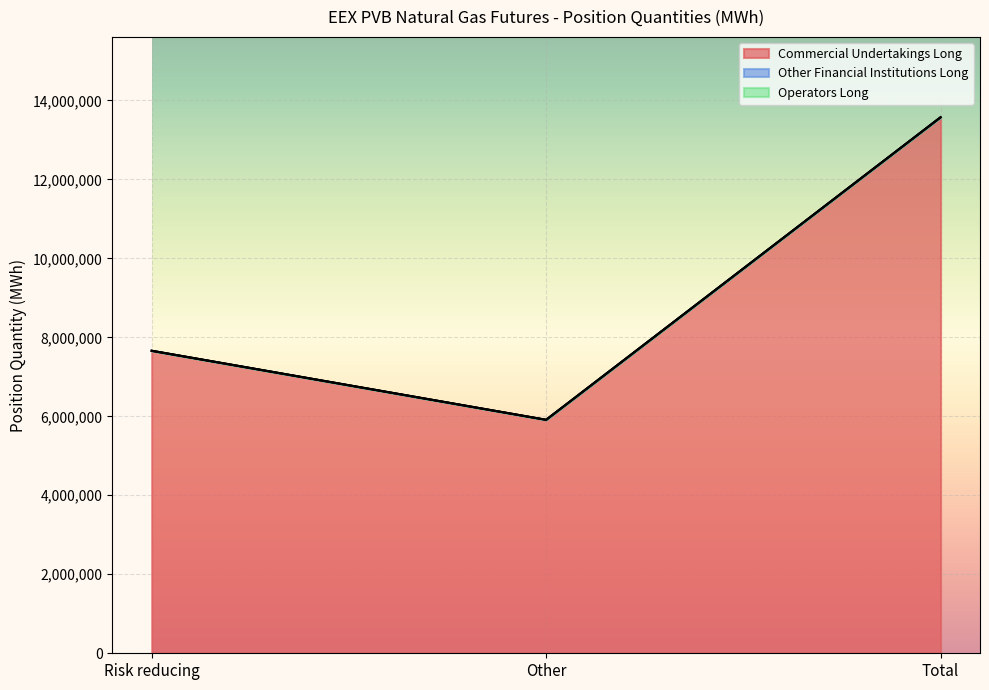

Reading left to right, extract all data points from this chart.

Commercial Undertakings Long: Risk reducing=7659420	Other=5911490	Total=13570910
Other Financial Institutions Long: Risk reducing=0	Other=0	Total=0
Operators Long: Risk reducing=0	Other=0	Total=0